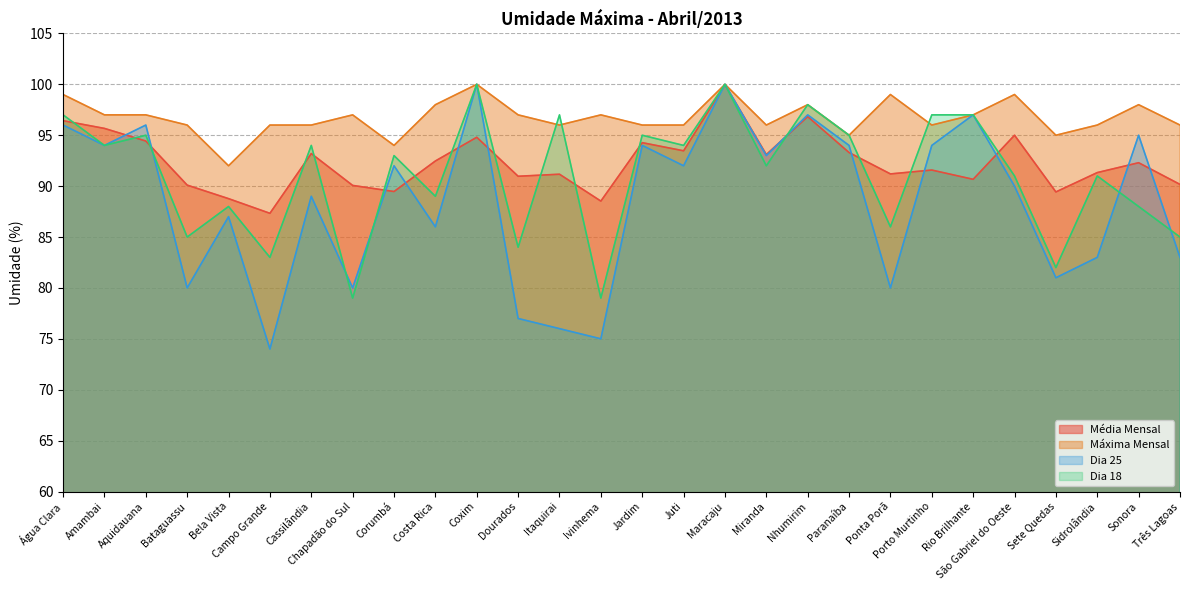

What is the difference between the Máxima Mensal values at Costa Rica and Juti?

2.0